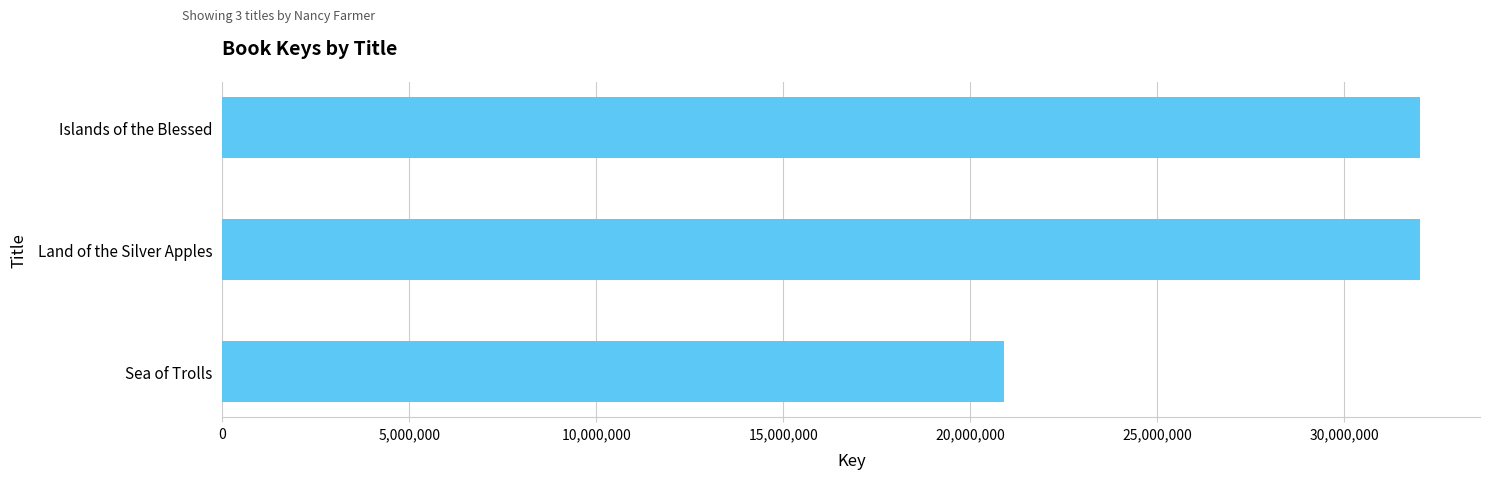

How many bars are there in total?

3